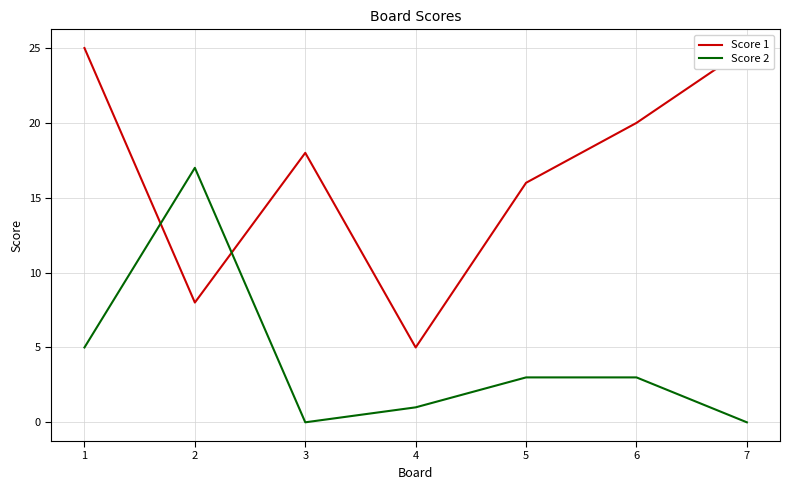

What is the average value of the Score 1 series?

17